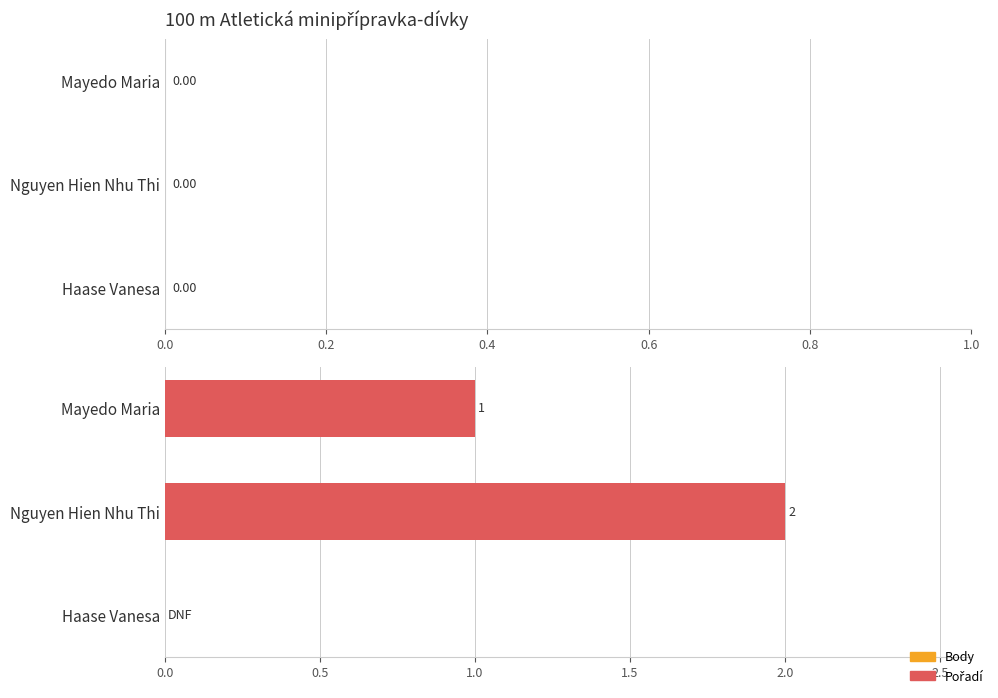

Which label corresponds to the largest value in the chart?

Nguyen Hien Nhu Thi